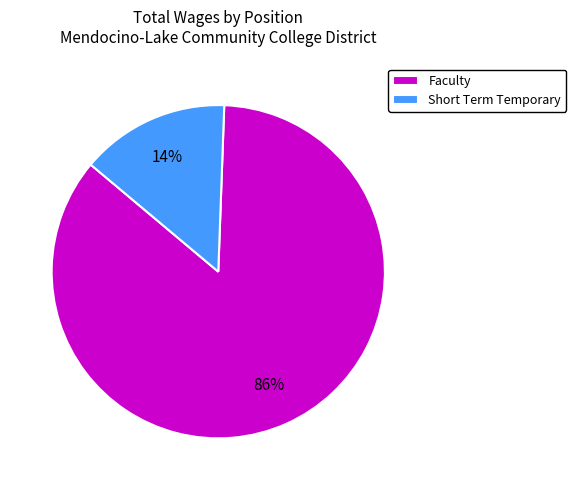

To the nearest percent, what is the combined percentage of Faculty and Short Term Temporary?

100%